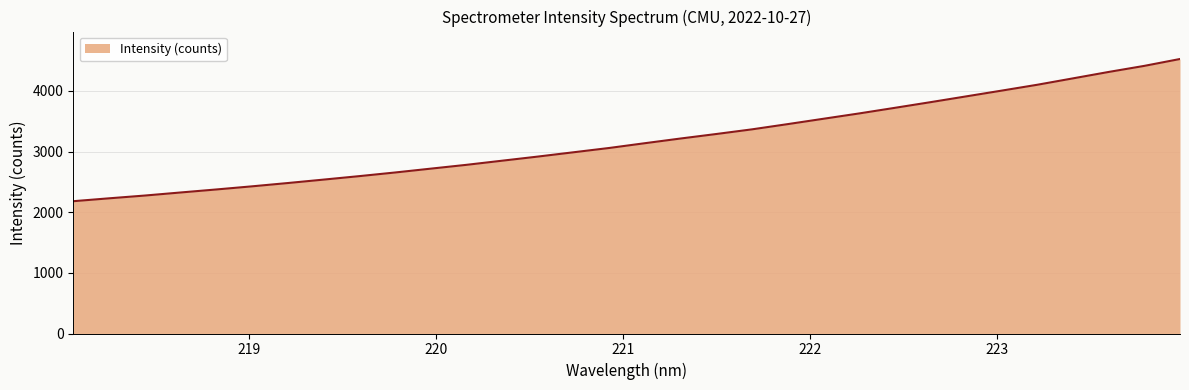

What is the difference between the maximum and minimum values?

2344.6